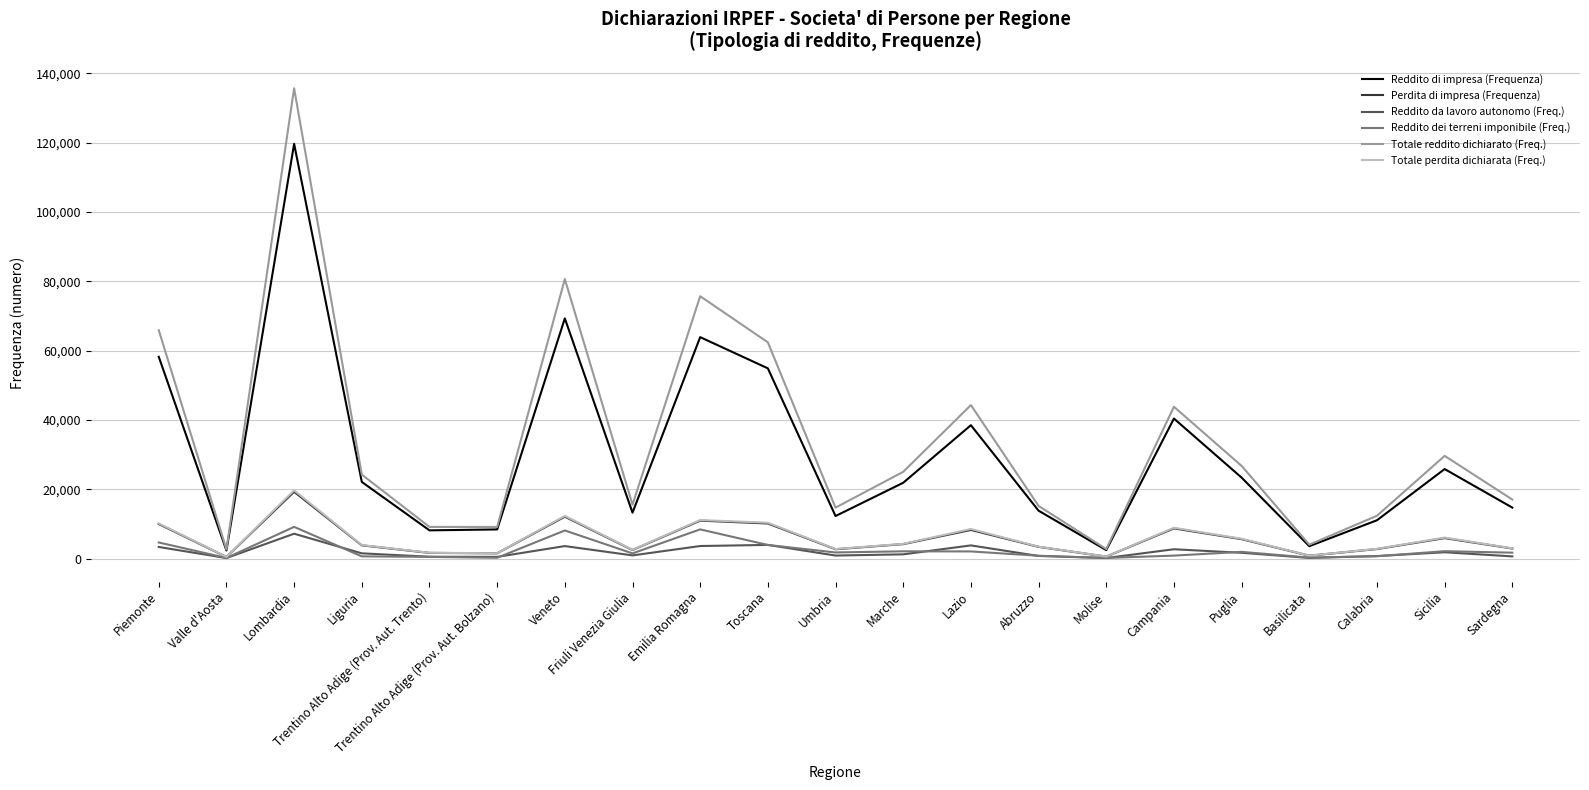

True or false: Reddito da lavoro autonomo (Freq.) and Reddito di impresa (Frequenza) intersect in this chart.

False